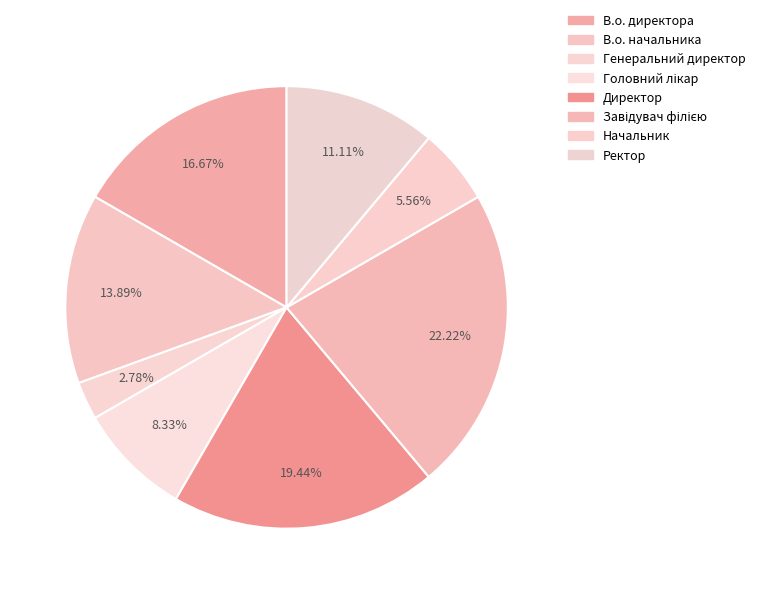

To the nearest percent, what is the difference between the Генеральний директор and Начальник slice percentages?

3%